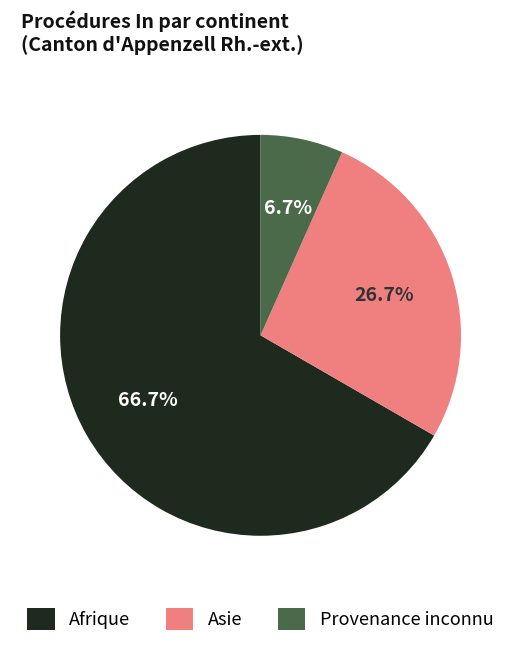

Rank the categories by value from highest to lowest.

Afrique, Asie, Provenance inconnu